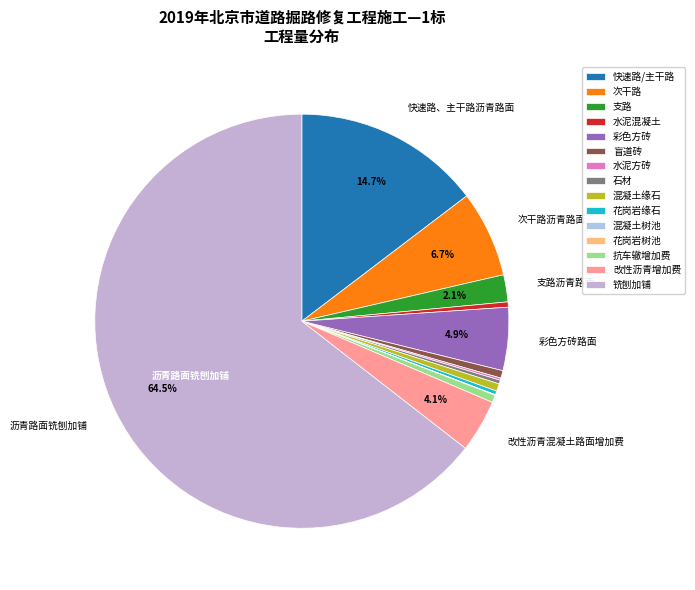

Does any single category account for the majority?

Yes